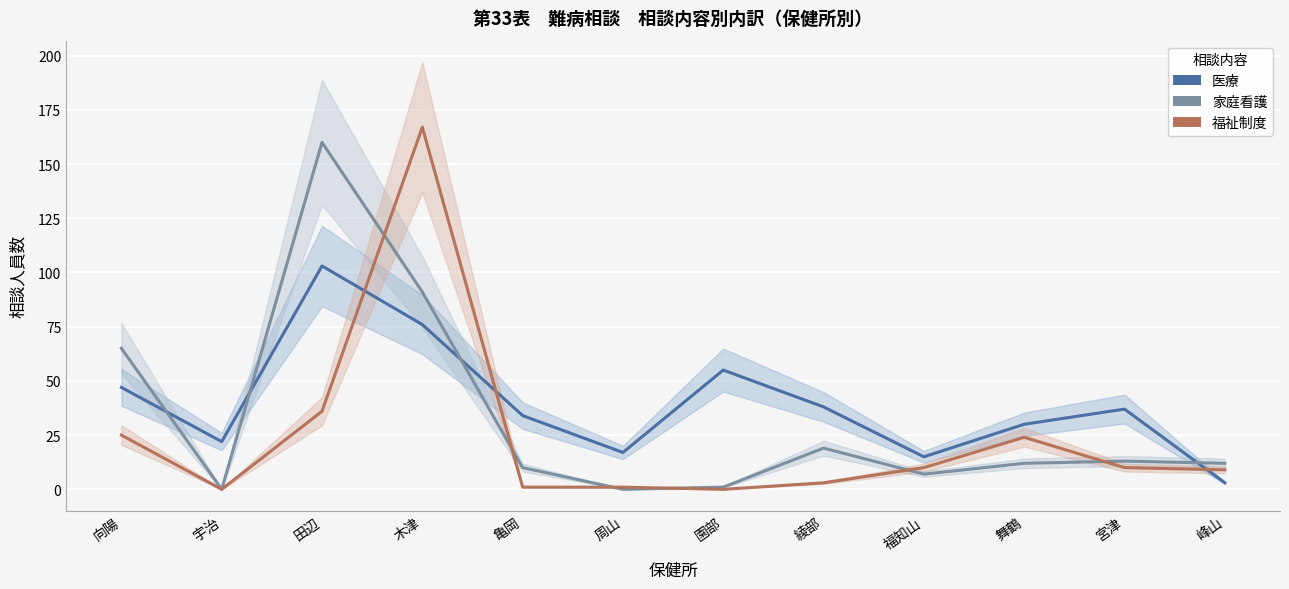

Which series has the largest range (max minus min)?

福祉制度